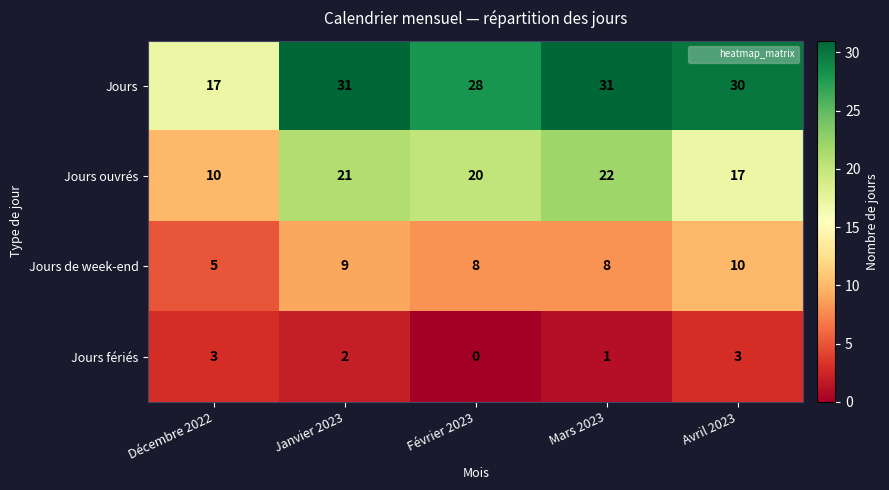

Reading right to left, list all the values displayed in this chart.

Jours: 30	31	28	31	17
Jours ouvrés: 17	22	20	21	10
Jours de week-end: 10	8	8	9	5
Jours fériés: 3	1	0	2	3